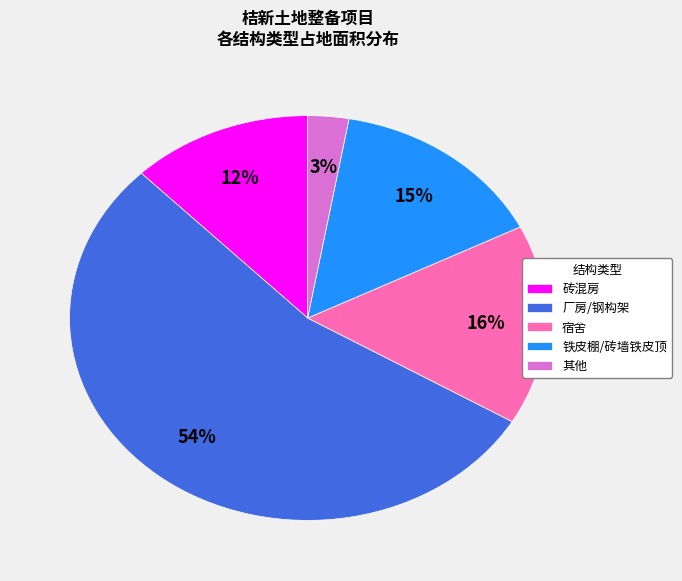

Rank the categories by value from highest to lowest.

厂房/钢构架, 宿舍, 铁皮棚/砖墙铁皮顶, 砖混房, 其他